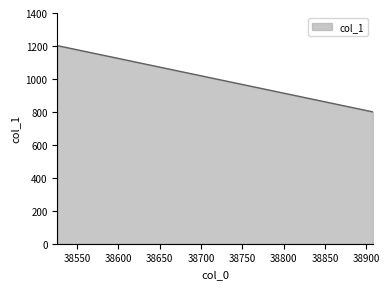

How many distinct data groups are displayed?

1